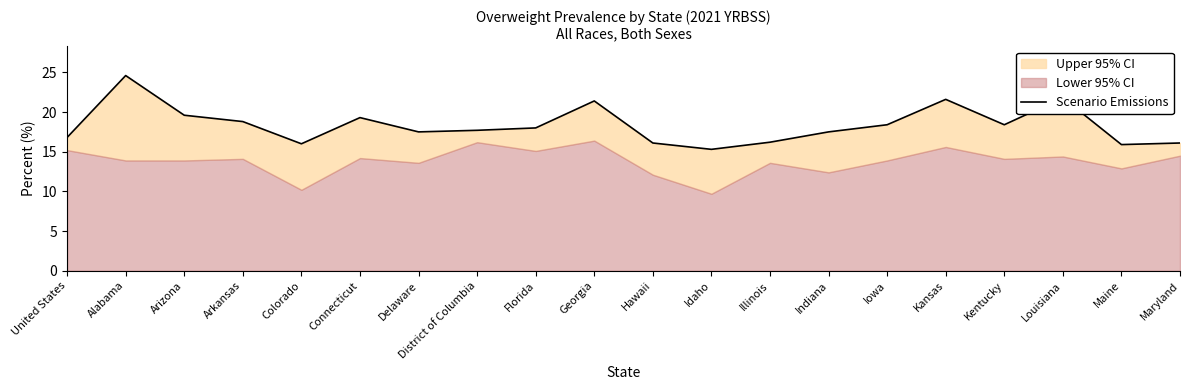

What is the difference between the values at United States and Iowa?

1.6